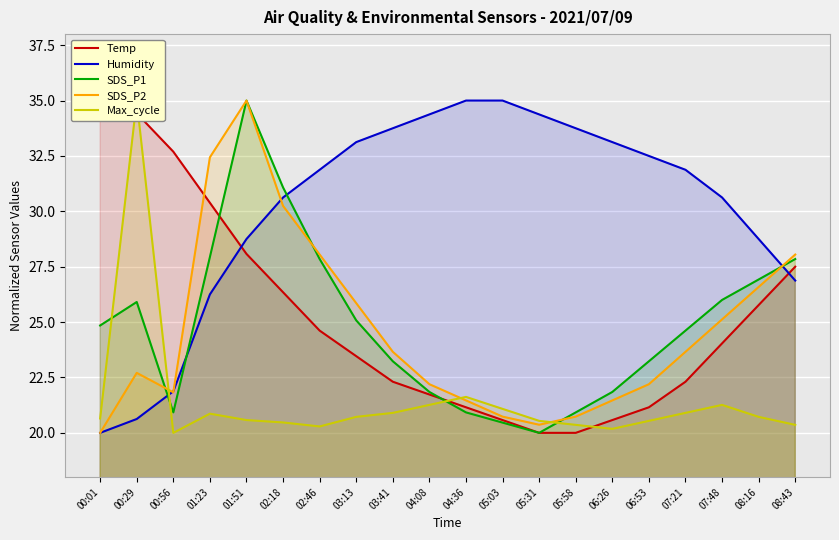

Which series has the widest spread of values?

Temp